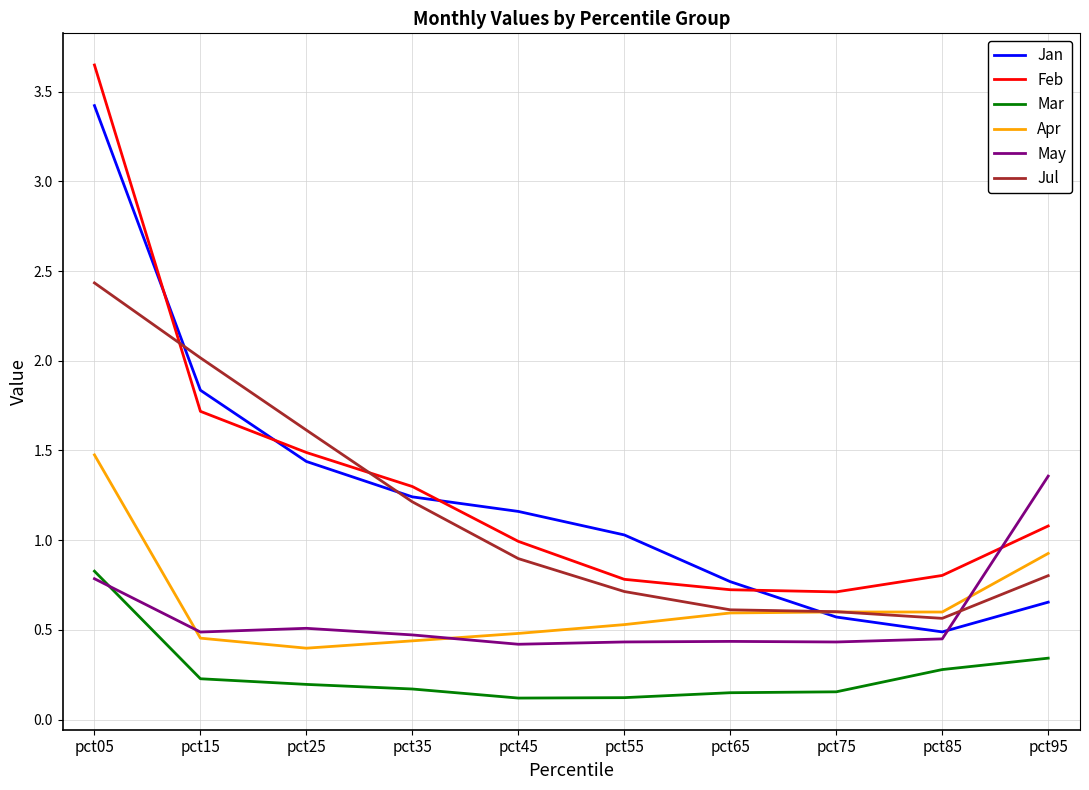

At which category is the sum across all series the highest?

pct05